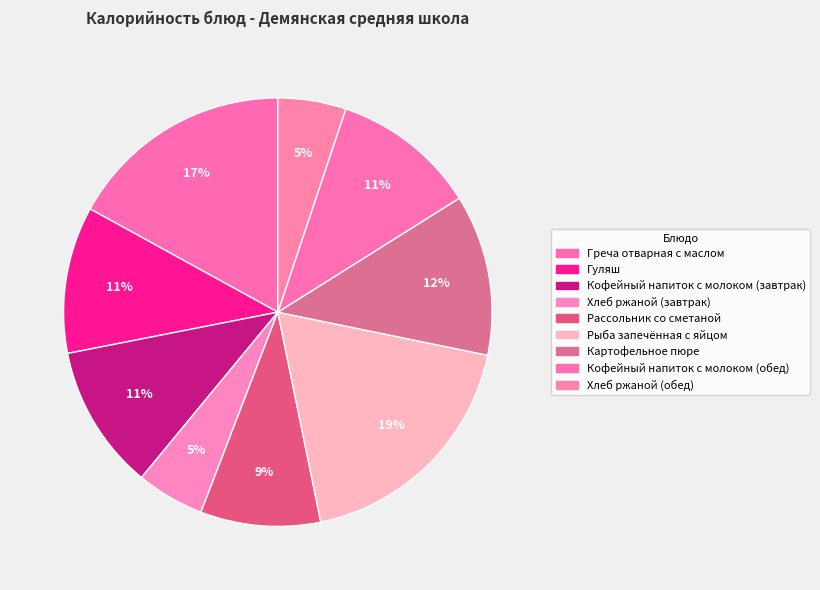

Count the number of slices in the pie.

9